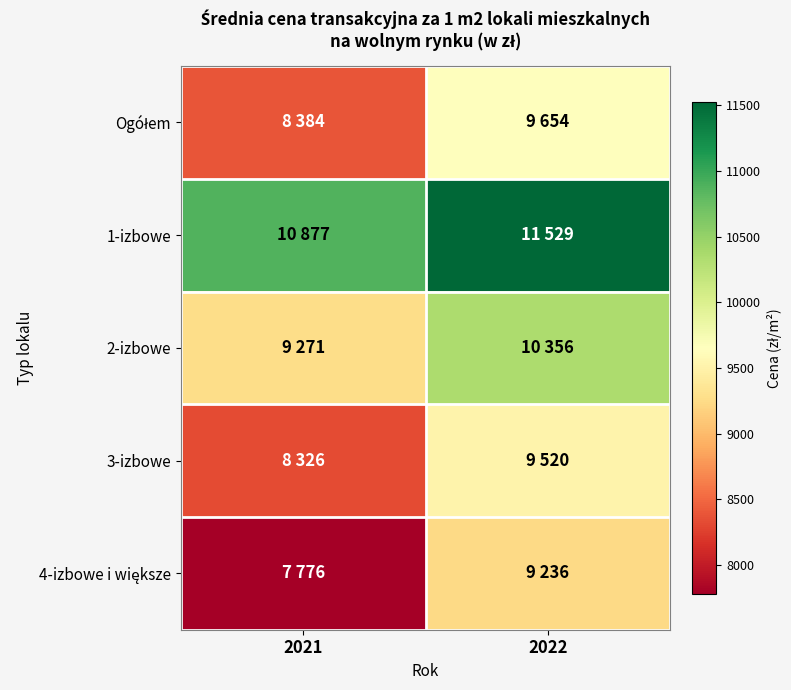

Which series has the widest spread of values?

4-izbowe i większe